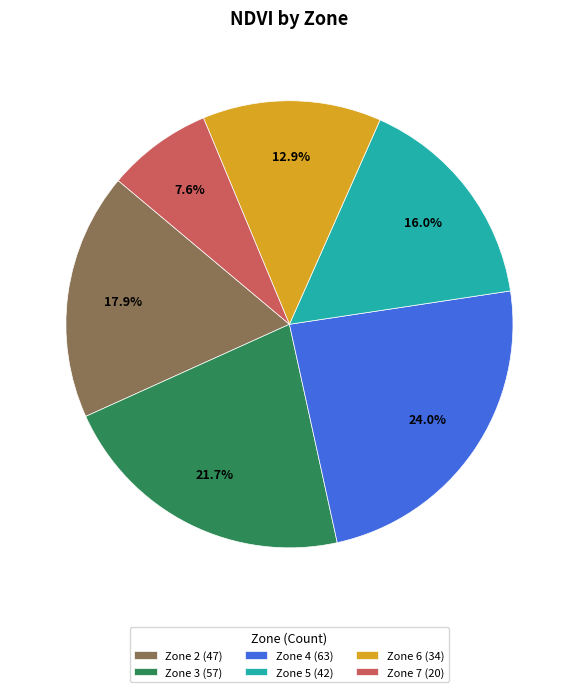

How many segments does this pie chart have?

6